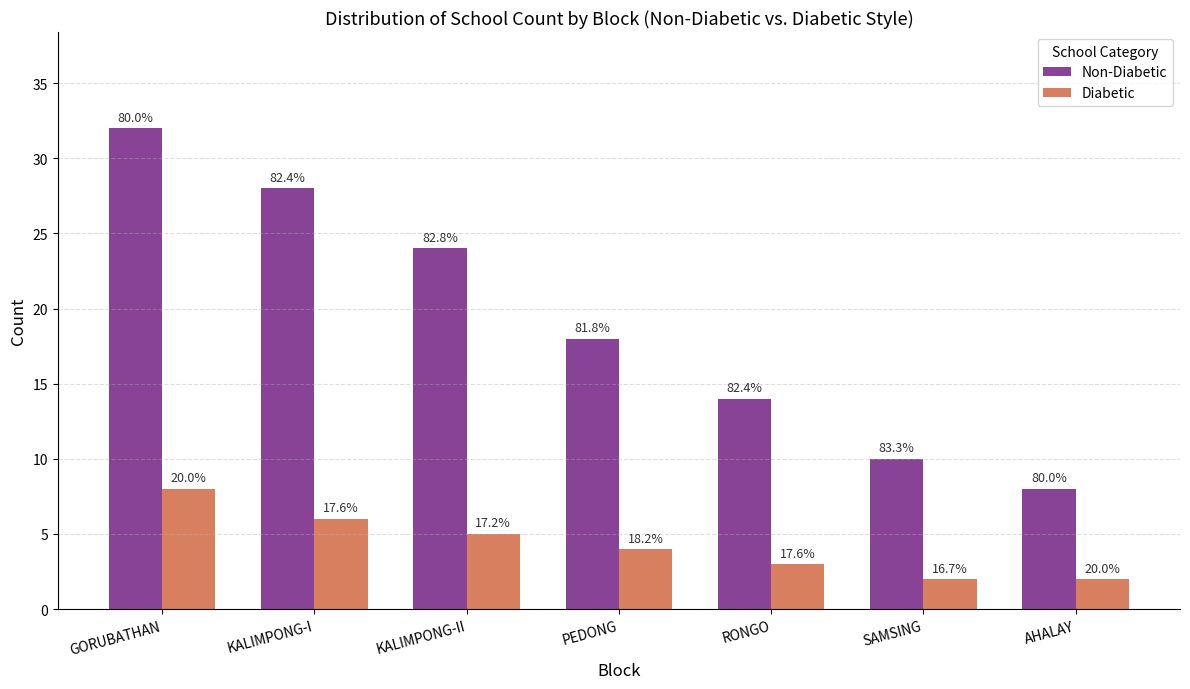

At which label does Non-Diabetic first exceed 18?

GORUBATHAN